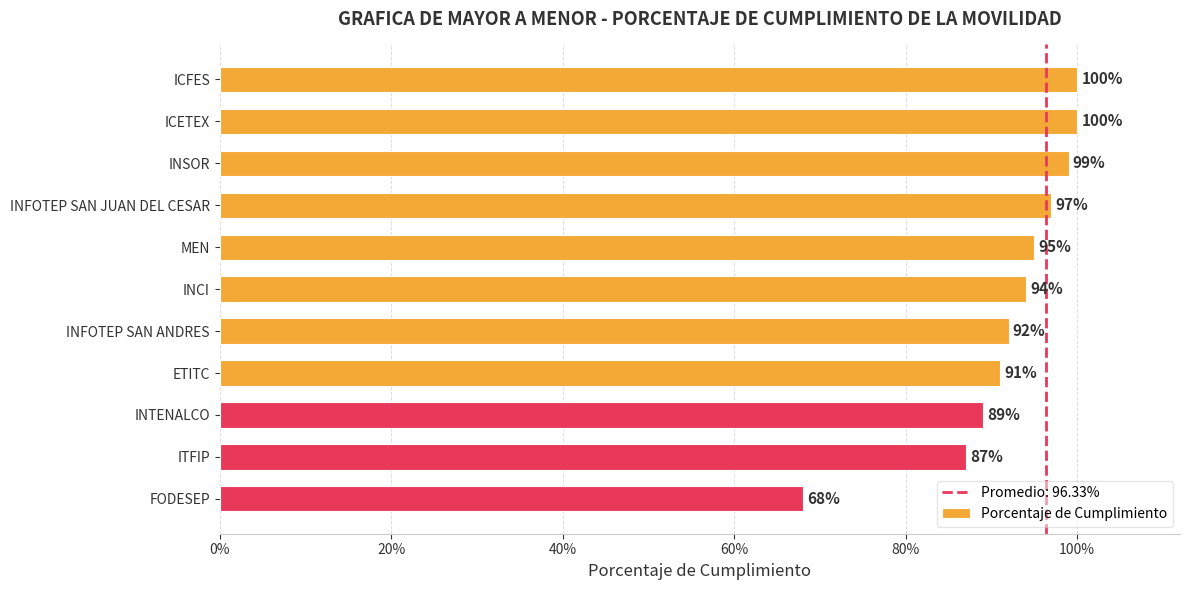

What is the sum of all values?

10.1